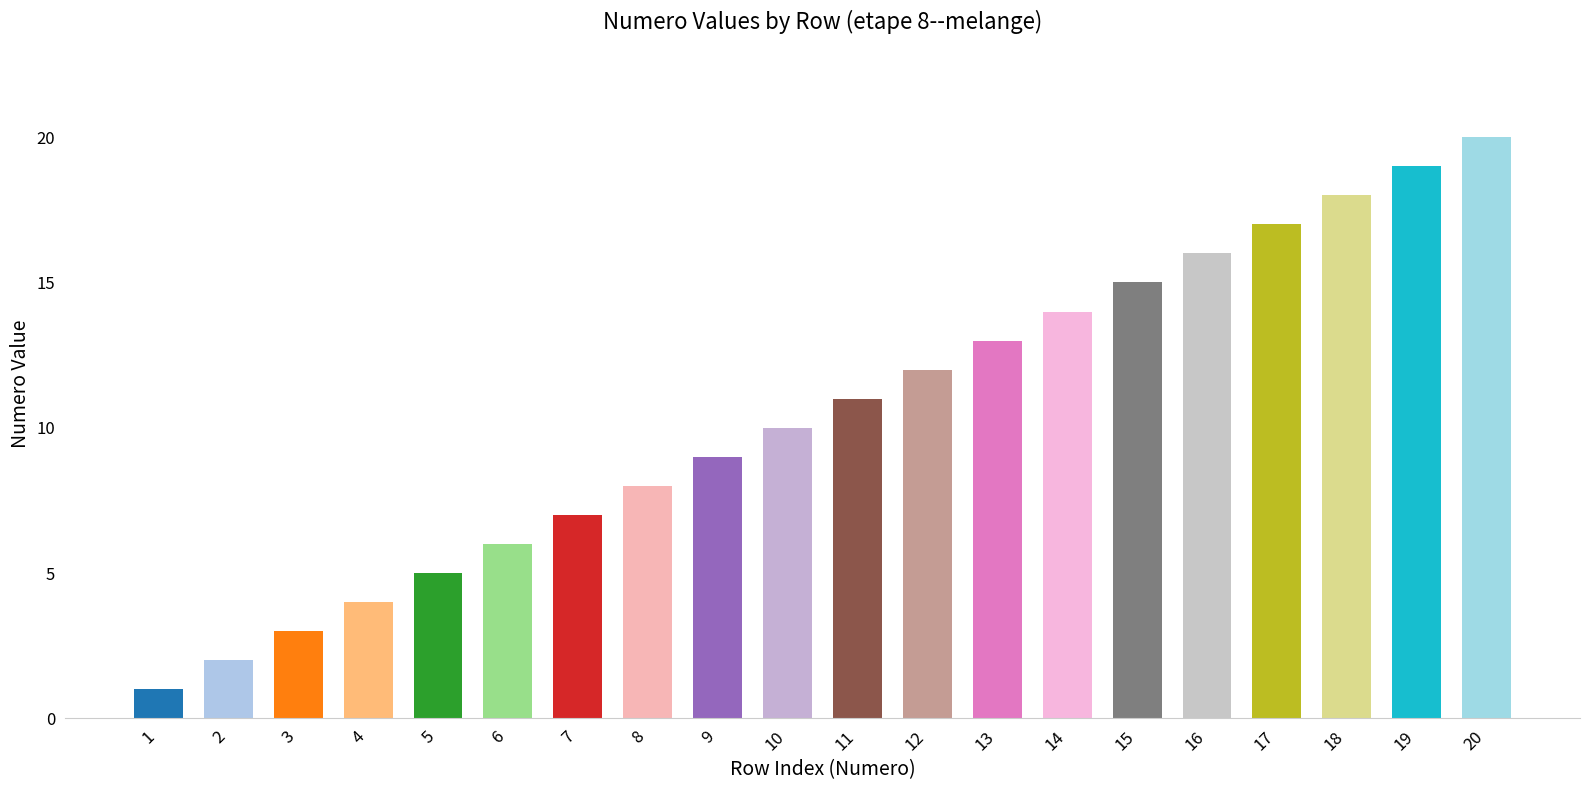

Does the chart contain any negative values?

No